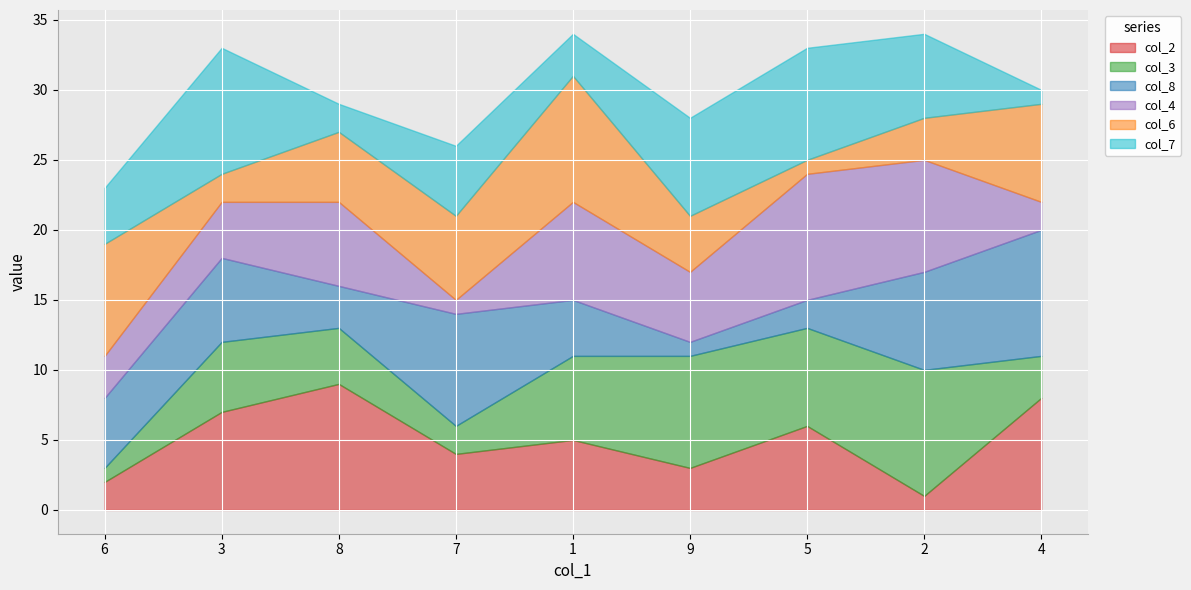

What position from the left is 3?

2